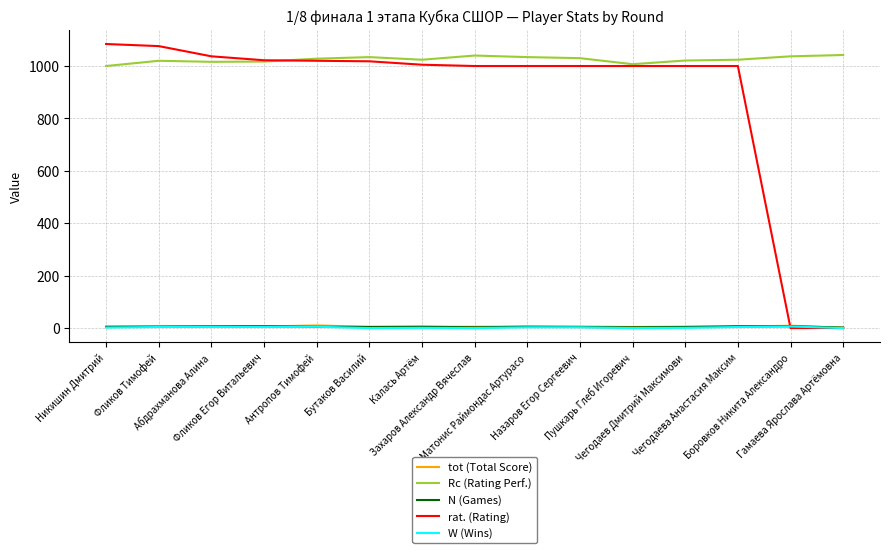

What is the maximum value shown in the chart?

1084.0